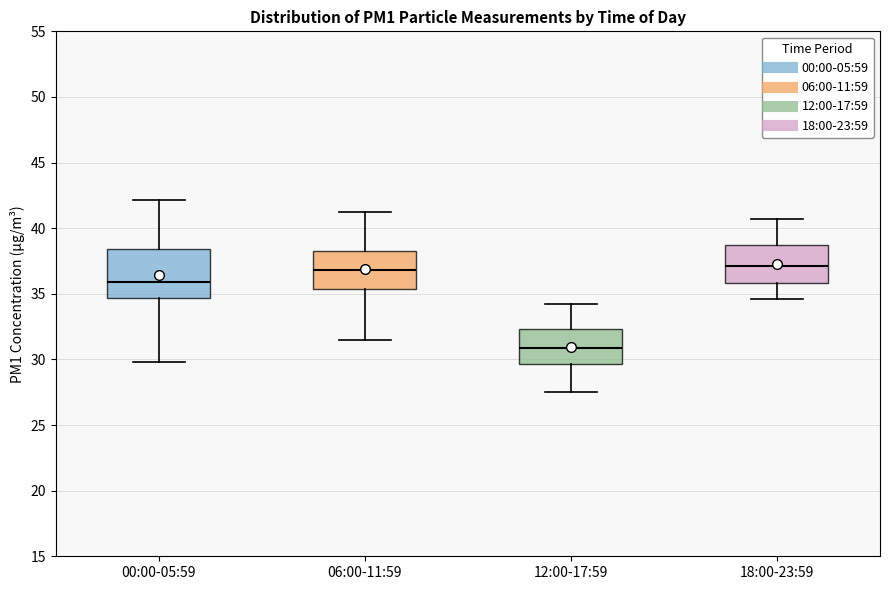

Comparing the boxes themselves (not the whiskers), which one is the tallest?

00:00-05:59